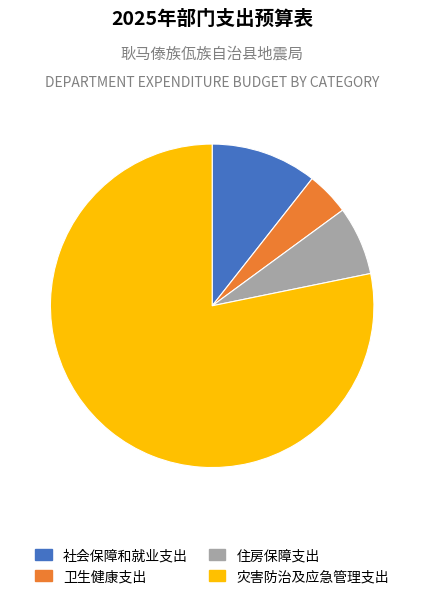

The 卫生健康支出 slice represents 4% of the pie. True or false?

True